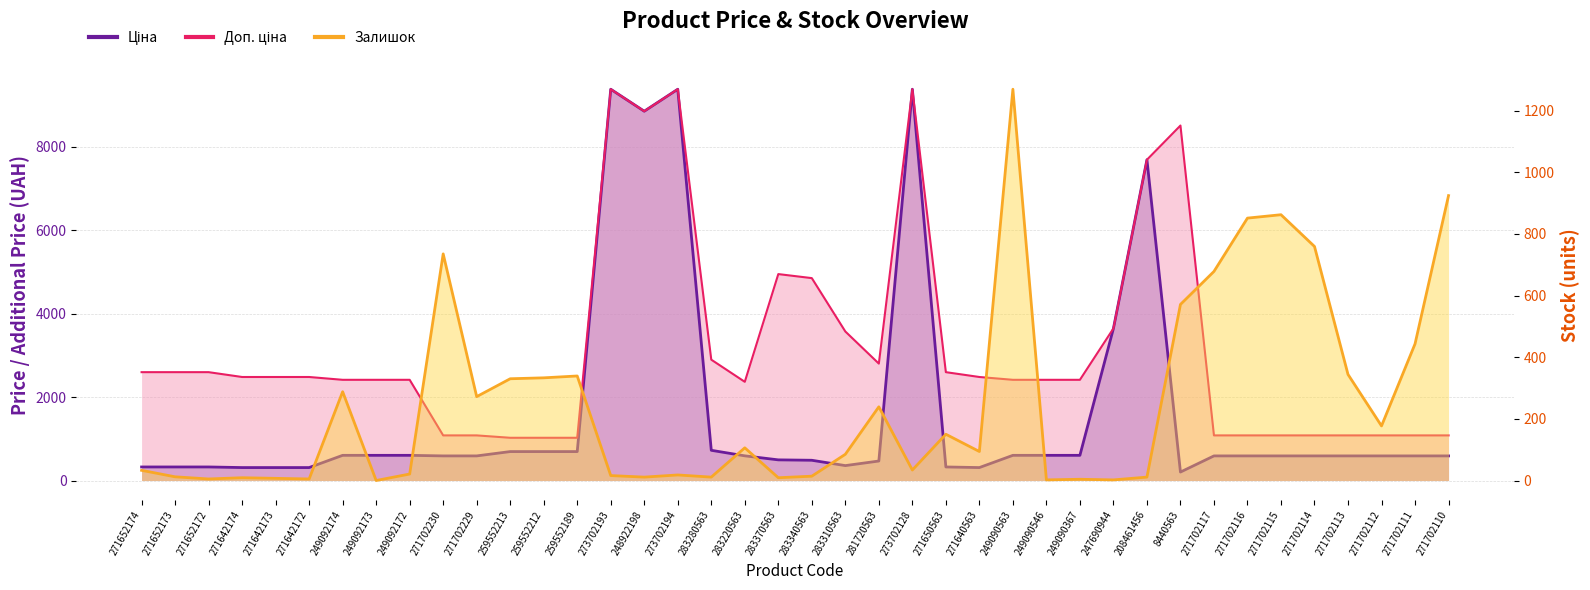

True or false: Доп. ціна and Ціна intersect in this chart.

False